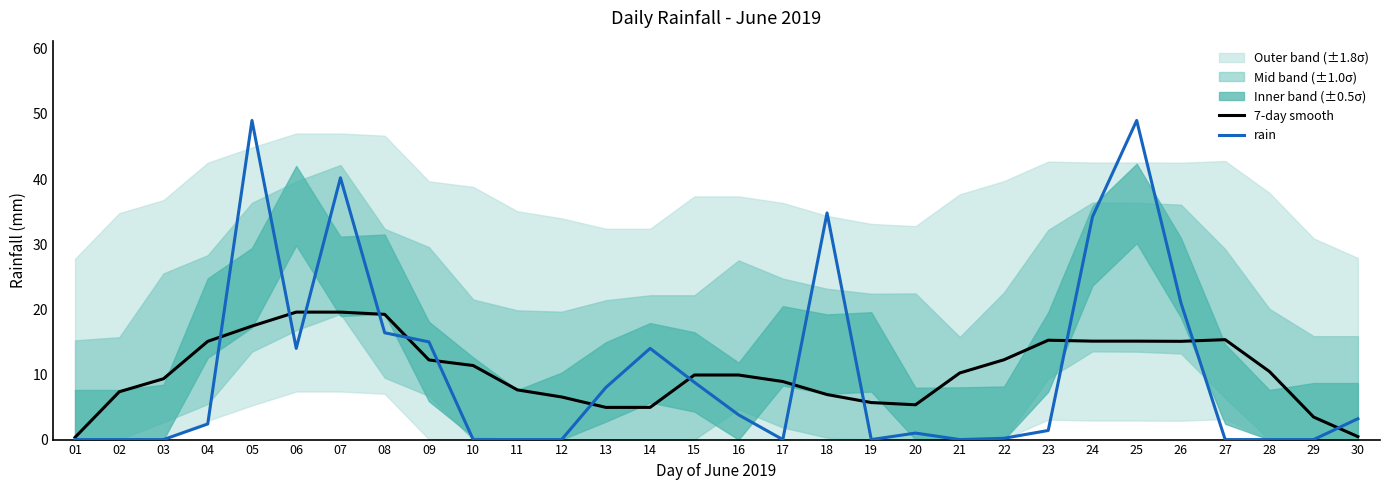

How many interior local valleys does the rain series have?

4